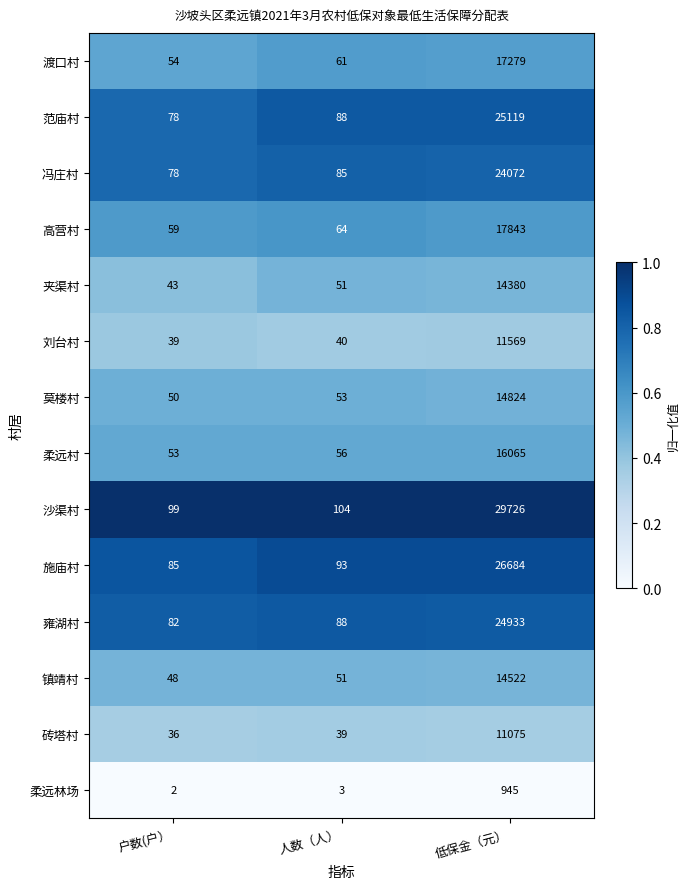

How many categories are shown in the chart?

3